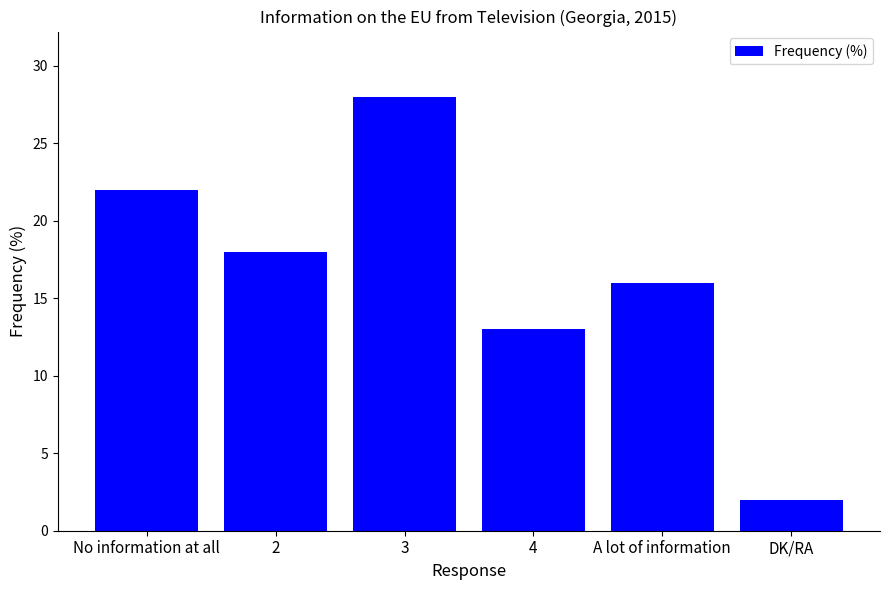

The value at 2 is 10. True or false?

False